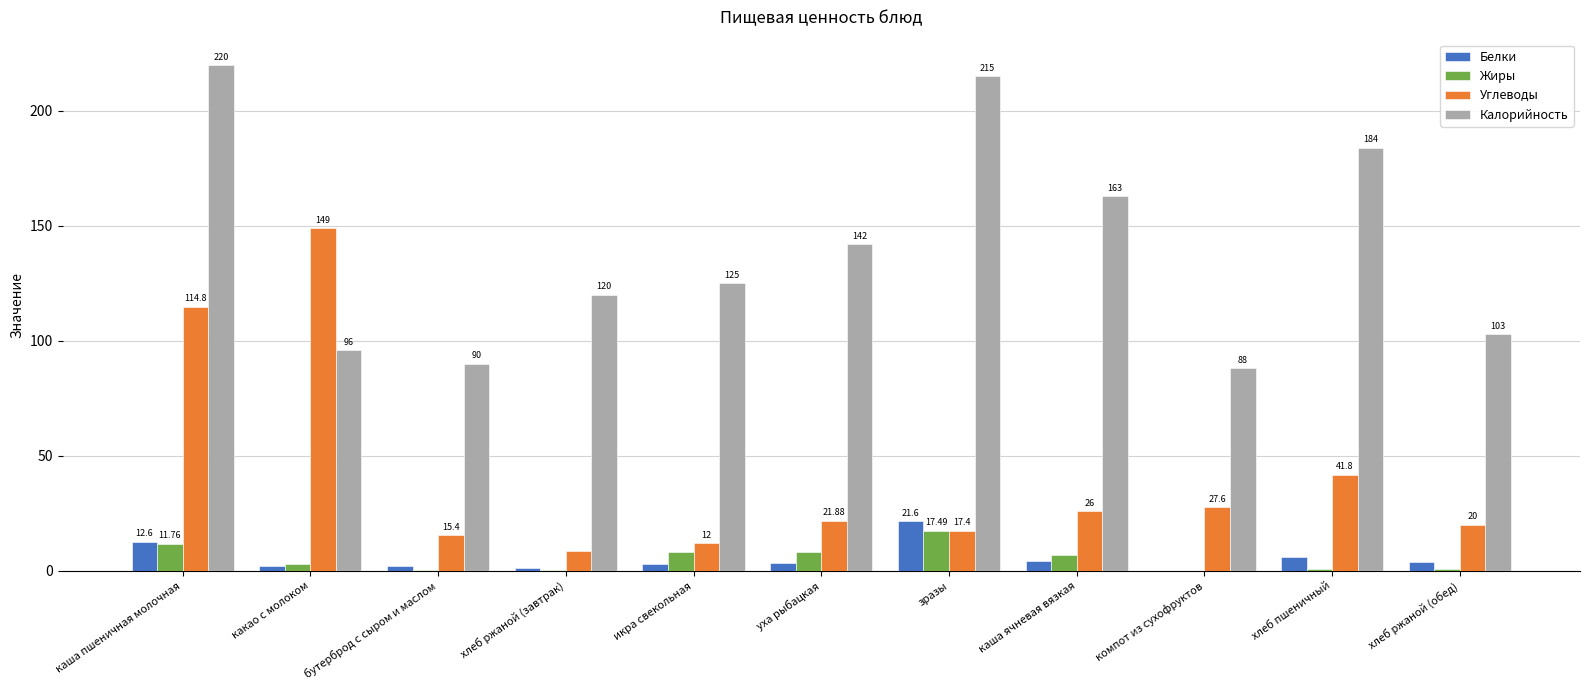

At which category is the sum across all series the highest?

каша пшеничная молочная